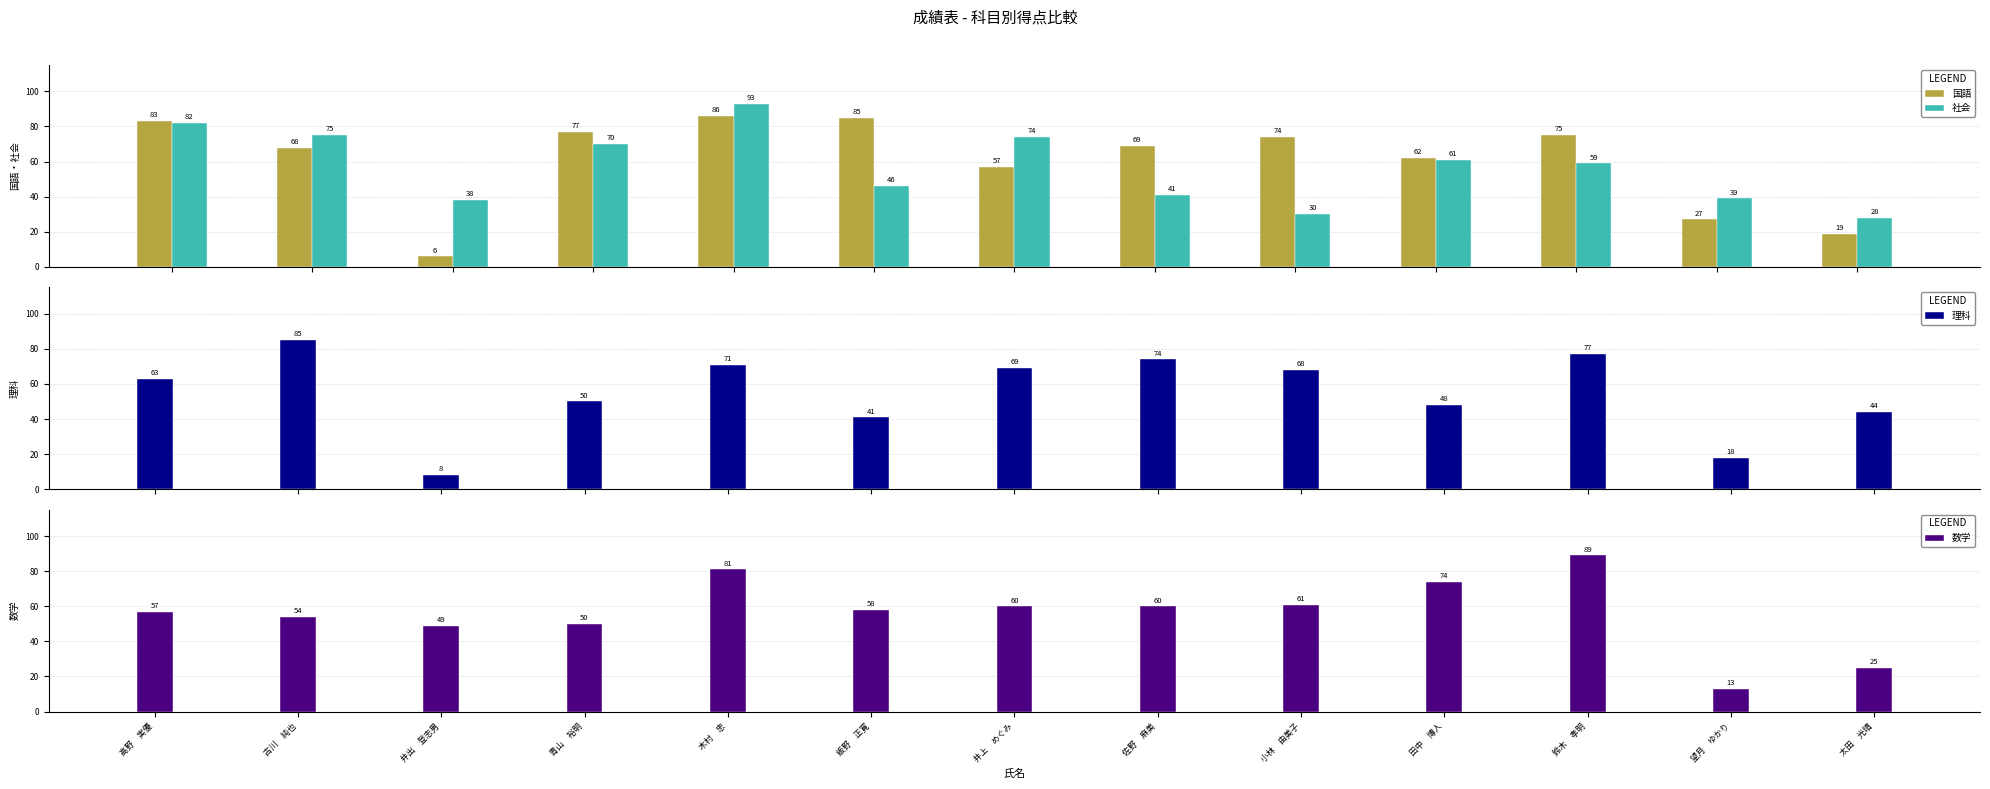

How many values in the 数学 series exceed 58?

6